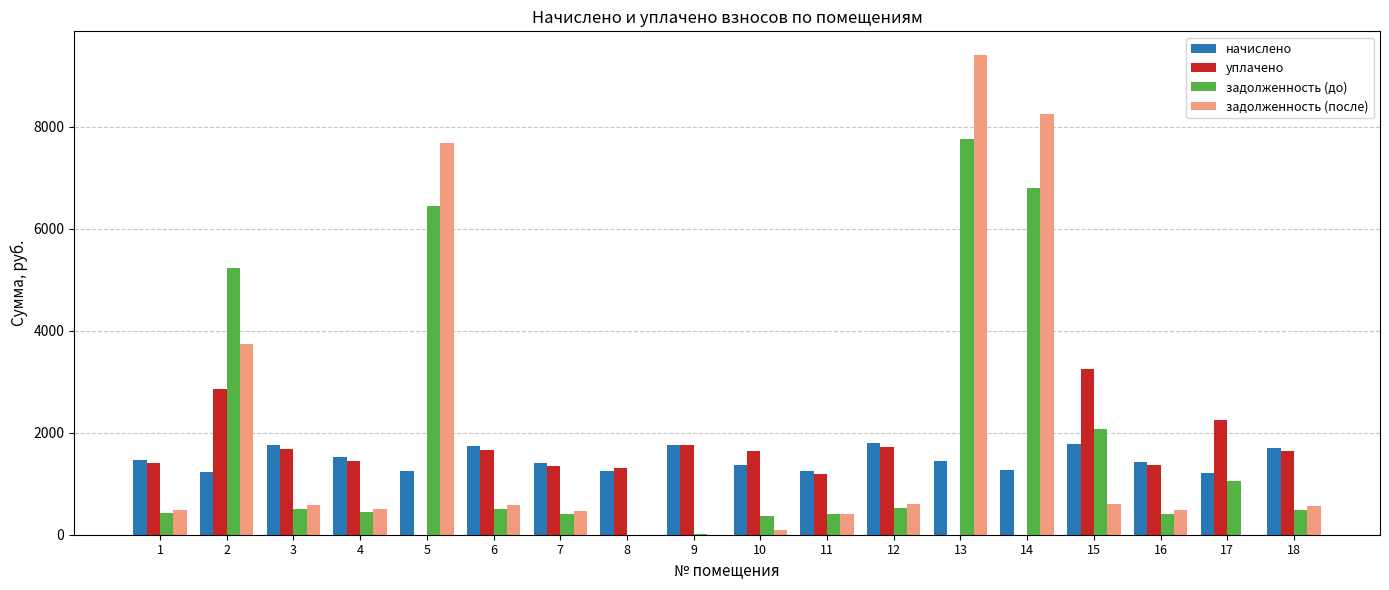

Is it true that уплачено equals 391.0 at 6?

False